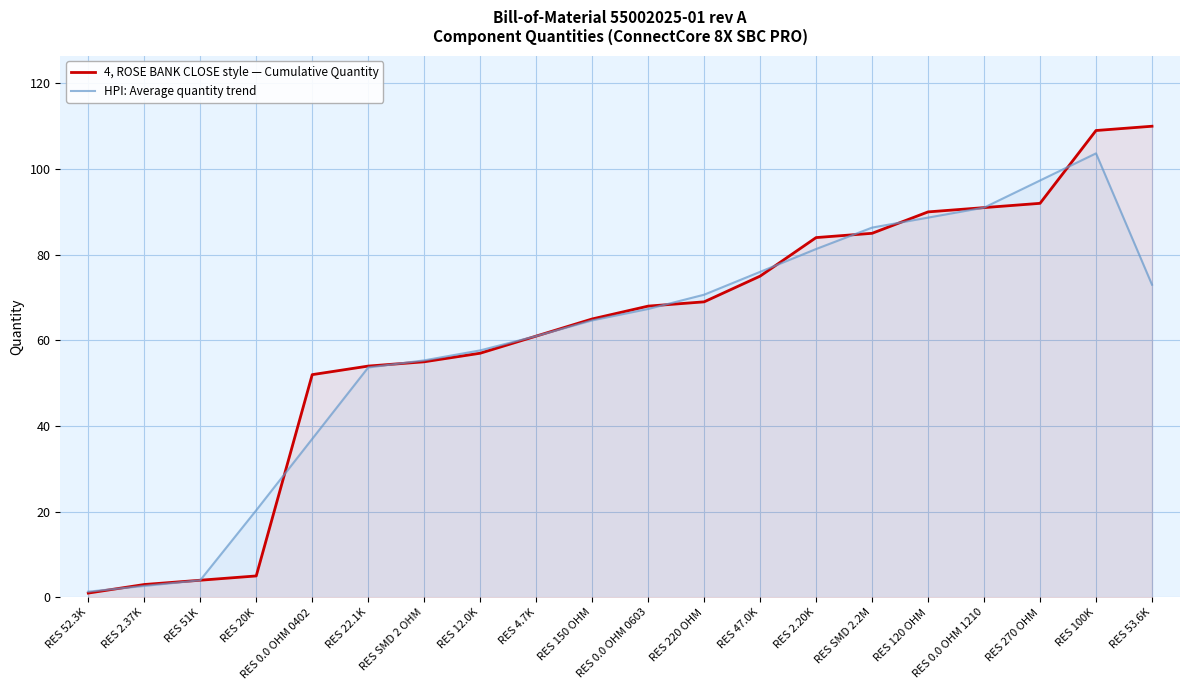

Is it true that 4, ROSE BANK CLOSE style — Cumulative Quantity equals 36.5 at RES SMD 2 OHM?

False